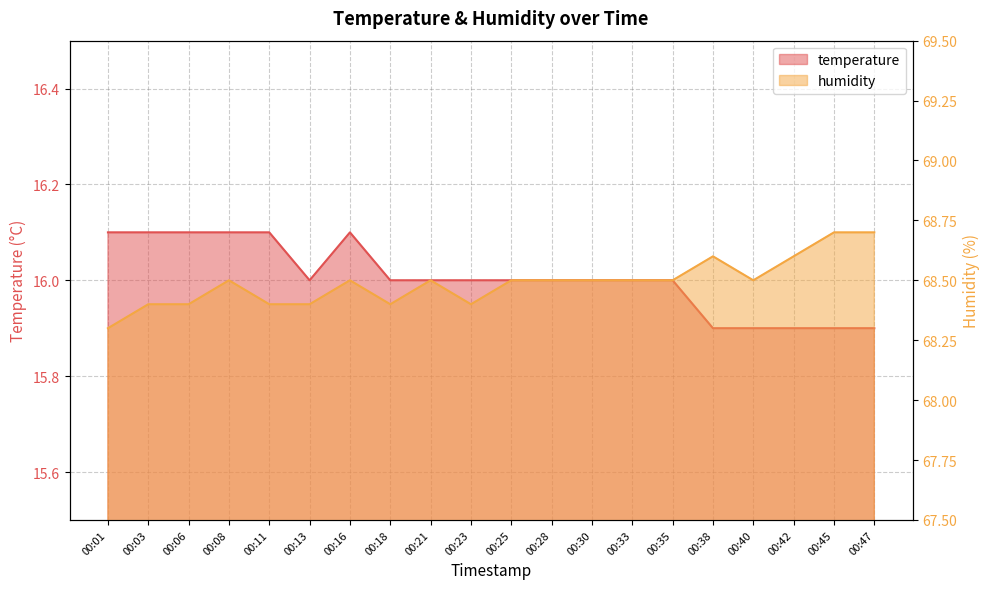

Read the temperature value at 00:18.

16.0